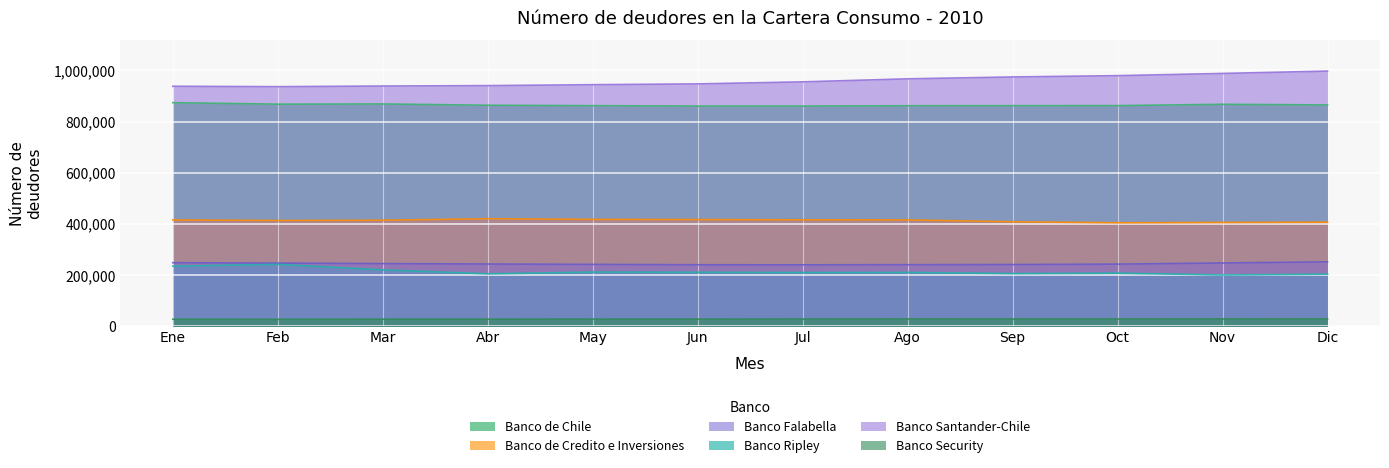

What is the difference between the maximum and minimum values in the Banco Security series?

1673